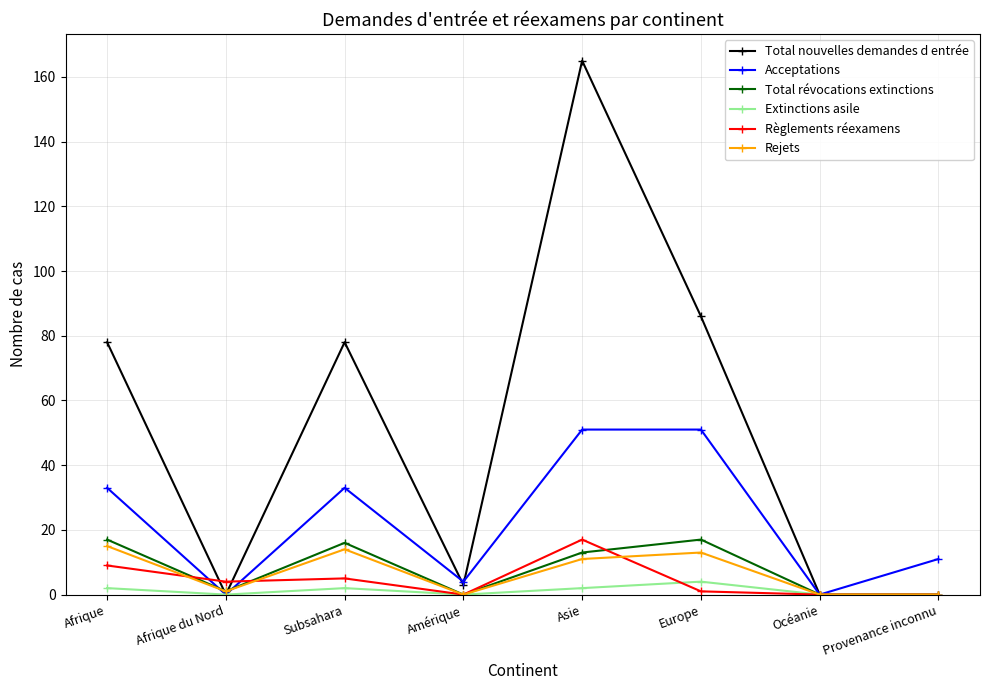

True or false: Total révocations extinctions has more than 0 interior local peaks.

True